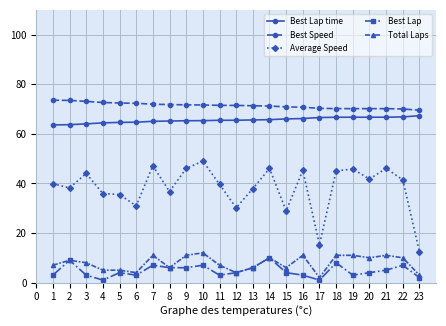

What is the spread (max minus min) of values at 7?

64.9